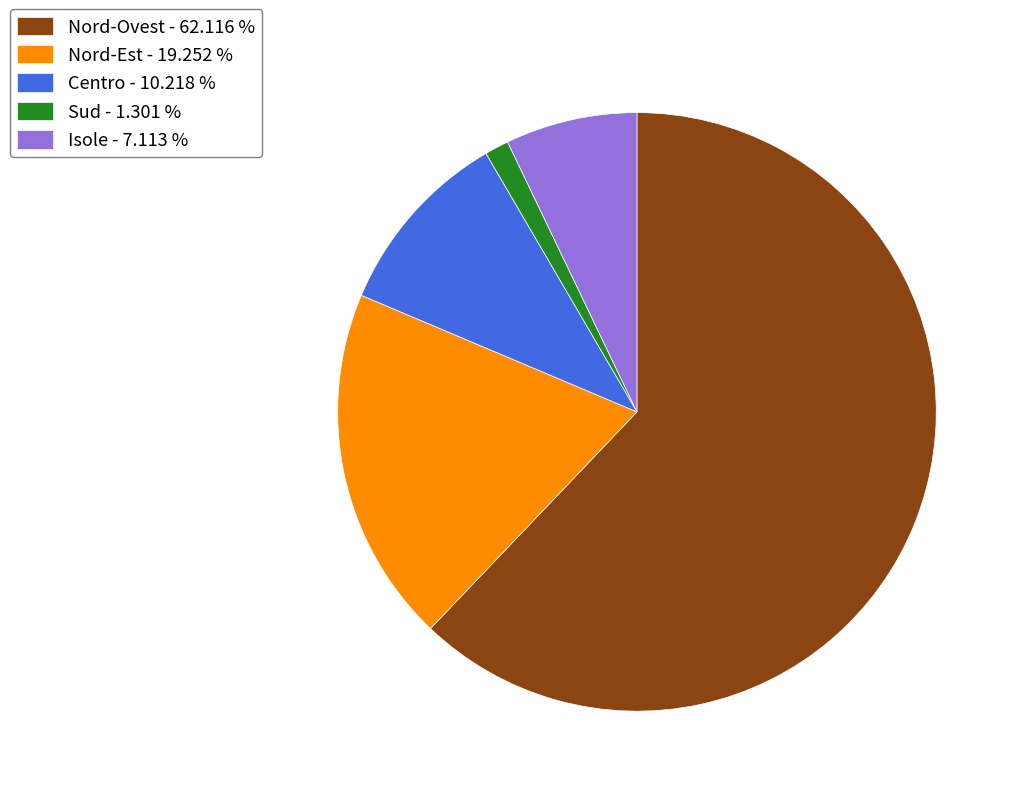

Is there any slice that represents more than half of the pie?

Yes